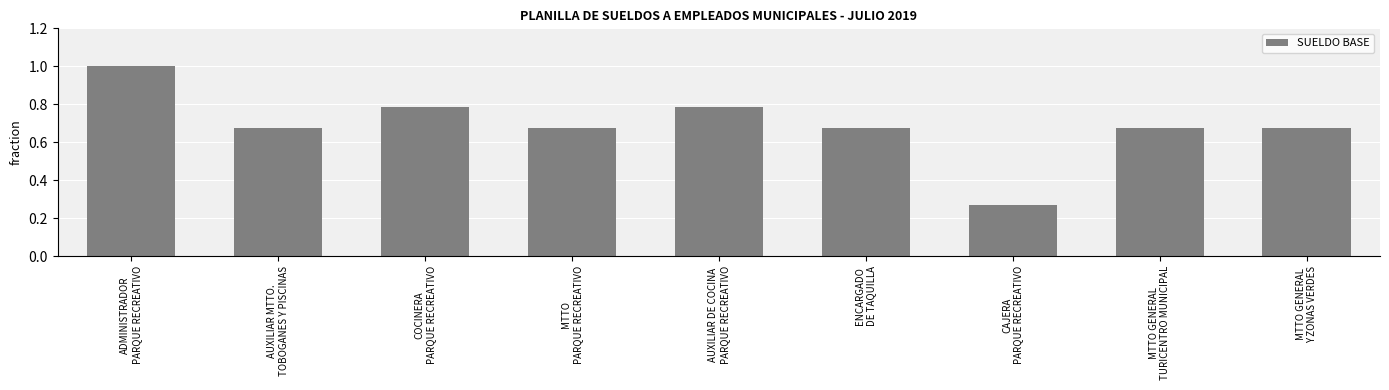

What is the change in value from ENCARGADO
DE TAQUILLA to CAJERA
PARQUE RECREATIVO?

-0.4